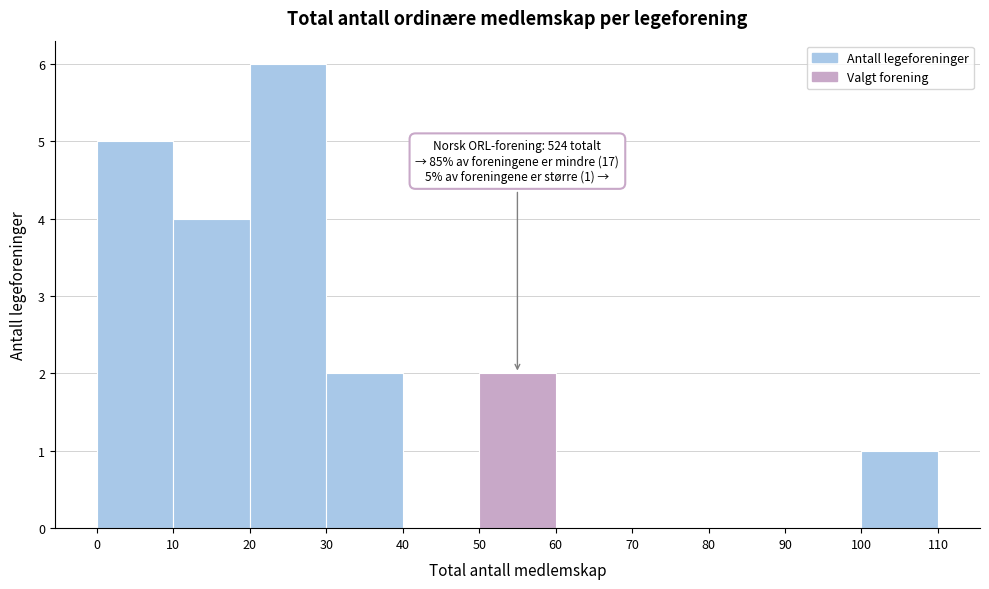

Which range on the x-axis has the tallest bar?

20 to 30